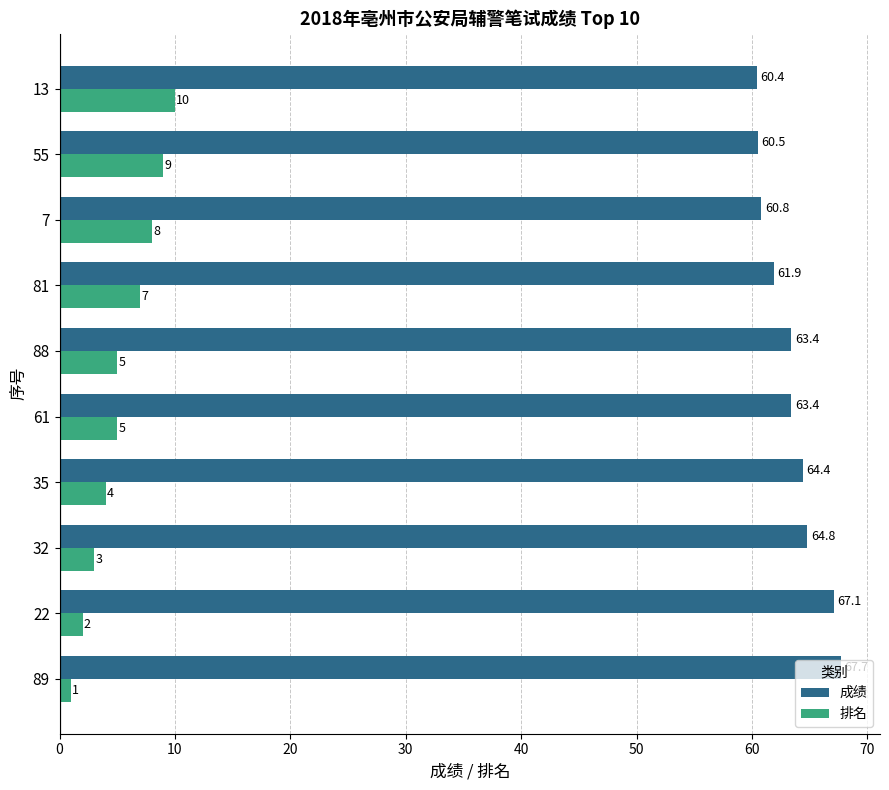

Which series has the widest spread of values?

排名